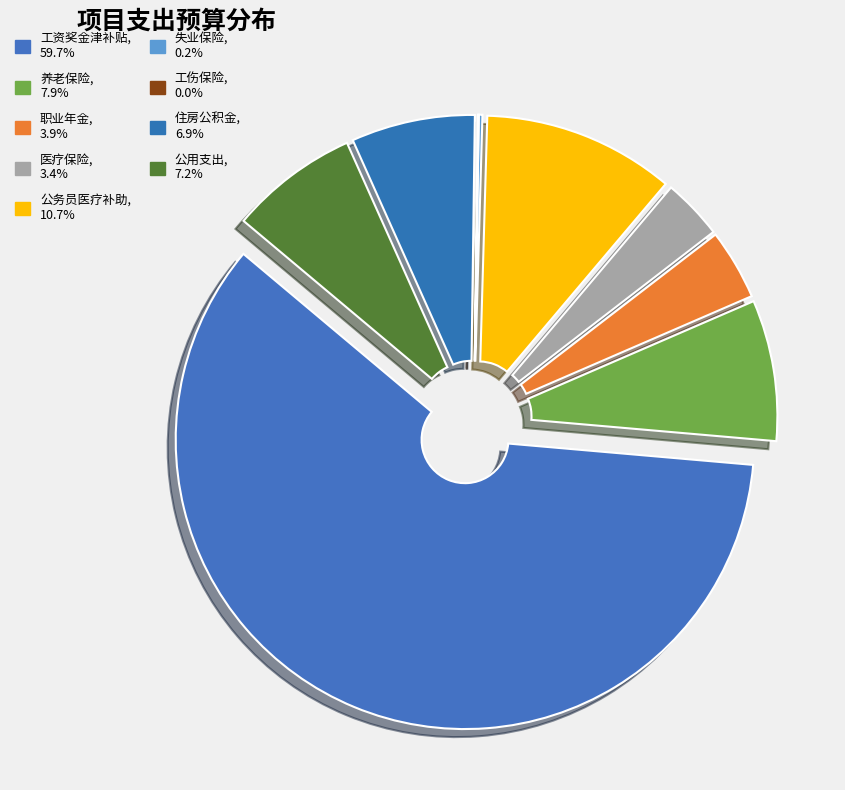

Is there any slice that represents more than half of the pie?

Yes